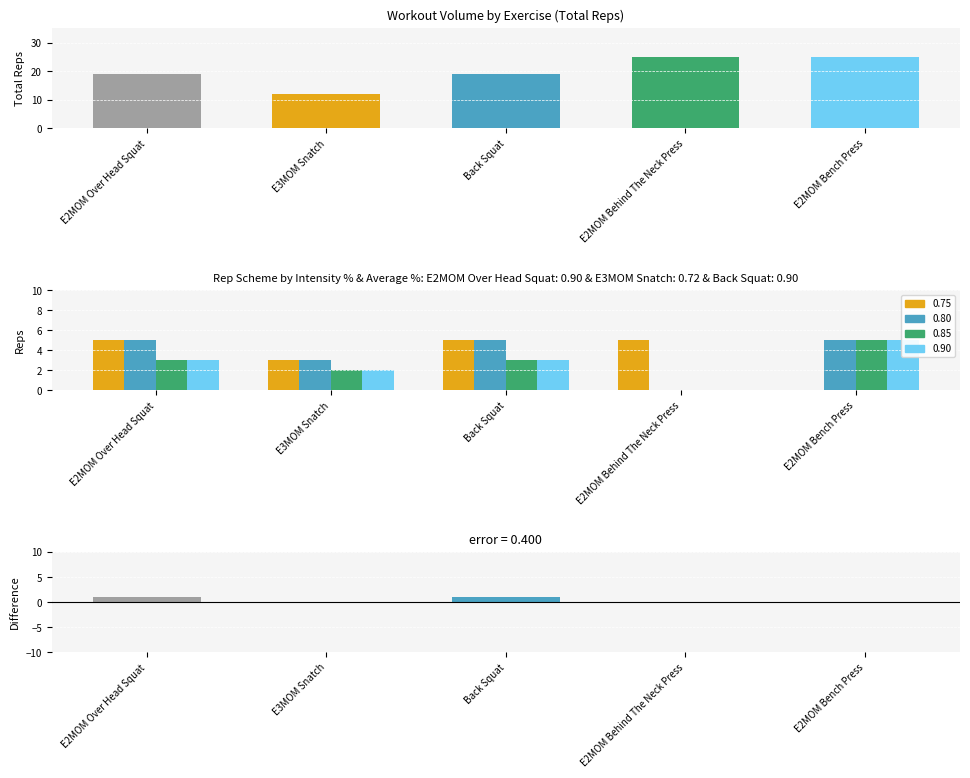

What is the difference between the highest and lowest values at E2MOM Behind The Neck Press?

5